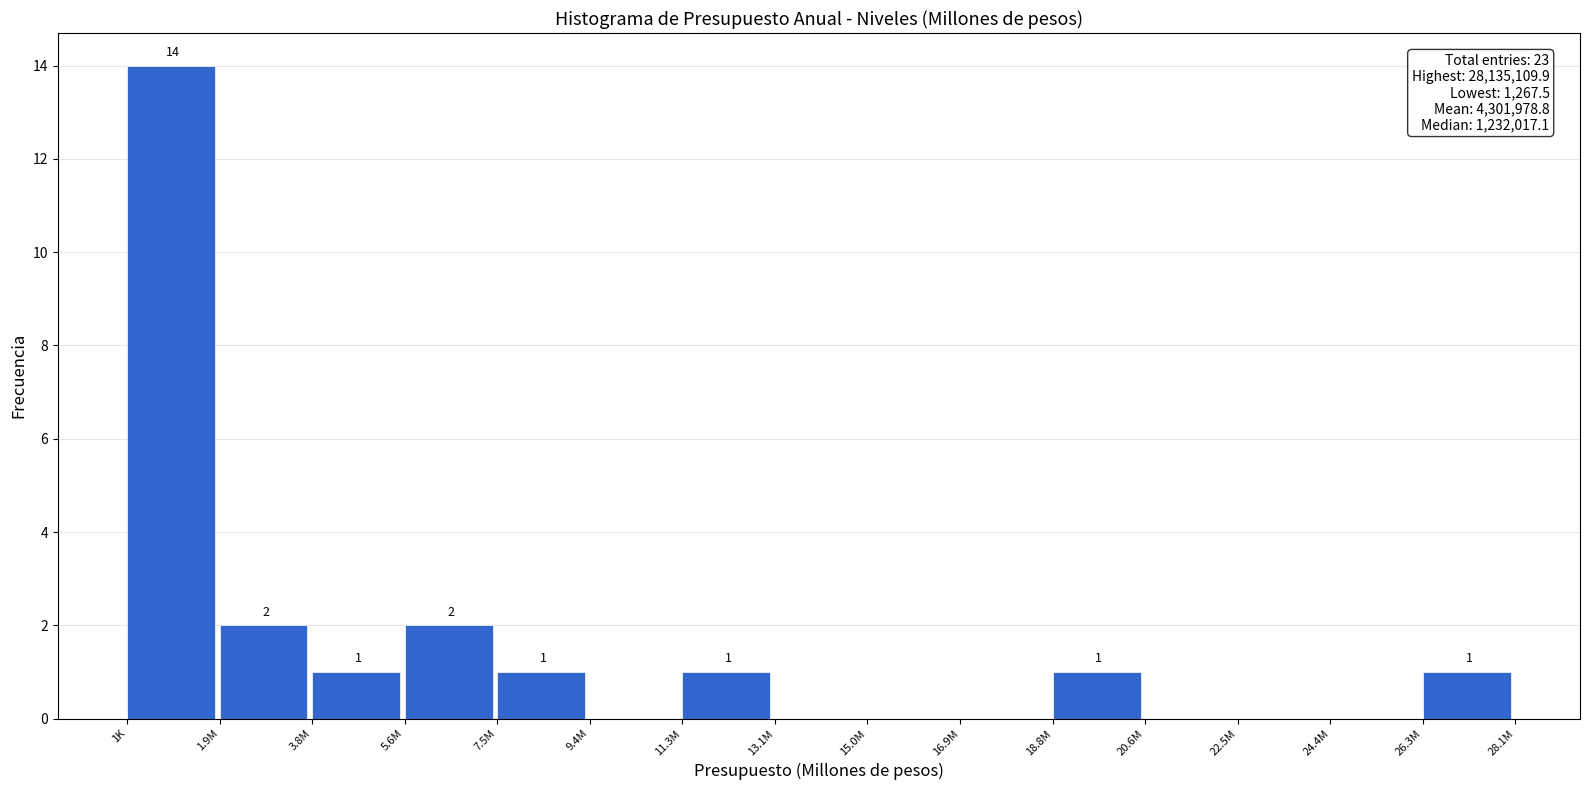

Reading left to right, extract all data points from this chart.

1K=14	1.9M=2	3.8M=1	5.6M=2	7.5M=1	9.4M=0	11.3M=1	13.1M=0	15.0M=0	16.9M=0	18.8M=1	20.6M=0	22.5M=0	24.4M=0	26.3M=1